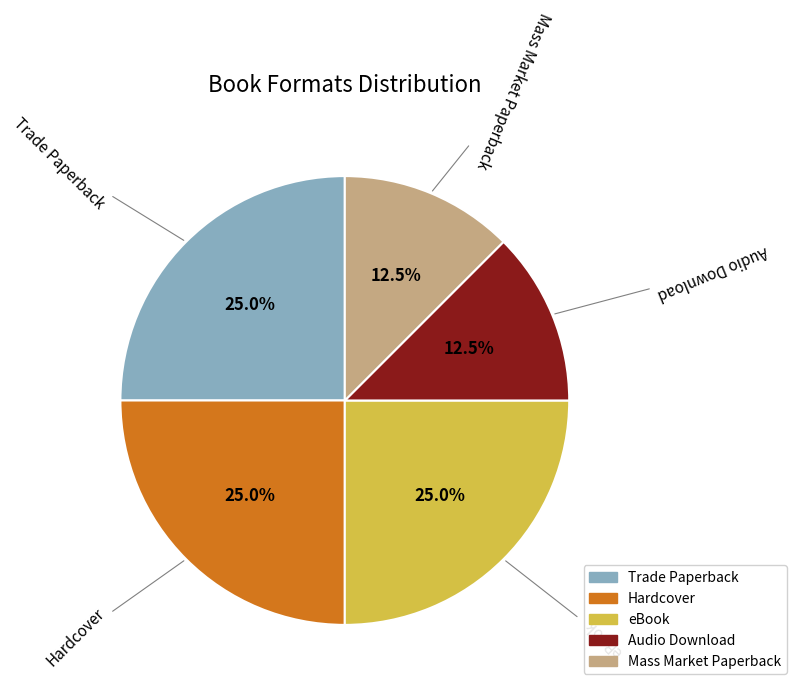

Is there any slice that represents more than half of the pie?

No